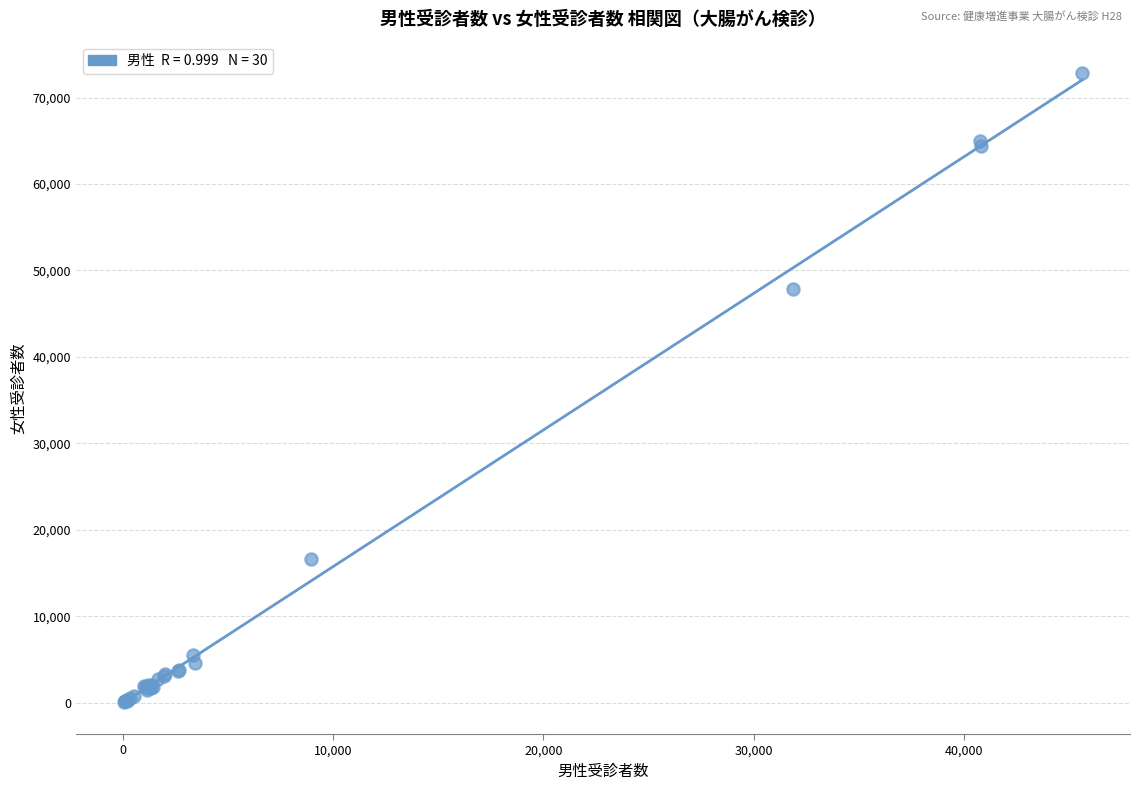

What Y value in the scatter plot is closest to 36459?

47810